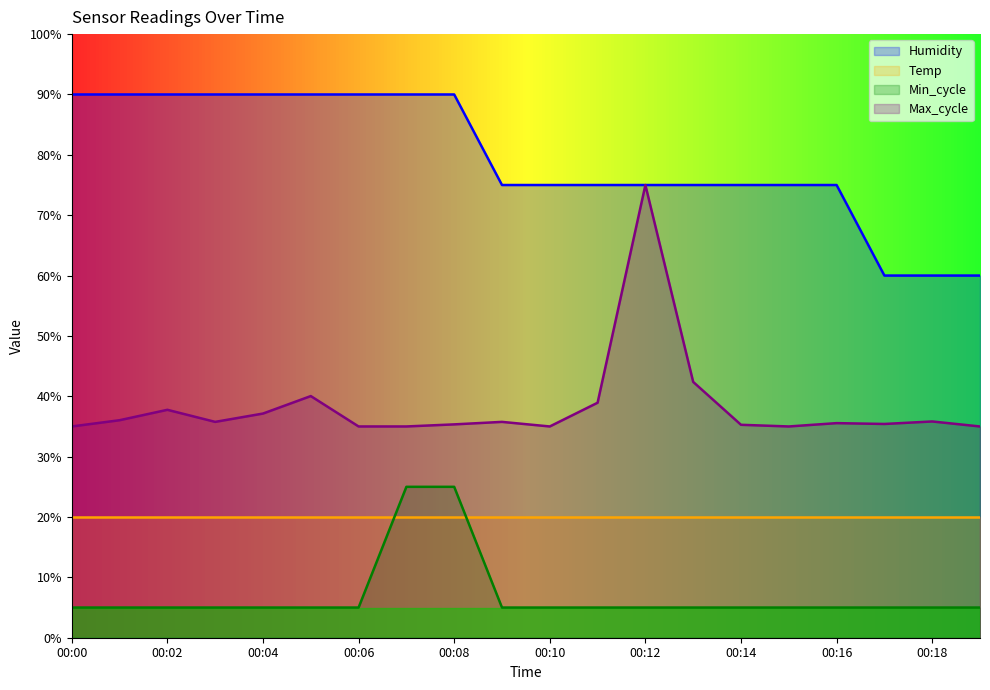

At 00:00, list the series in order from largest to smallest.

Humidity, Max_cycle, Temp, Min_cycle